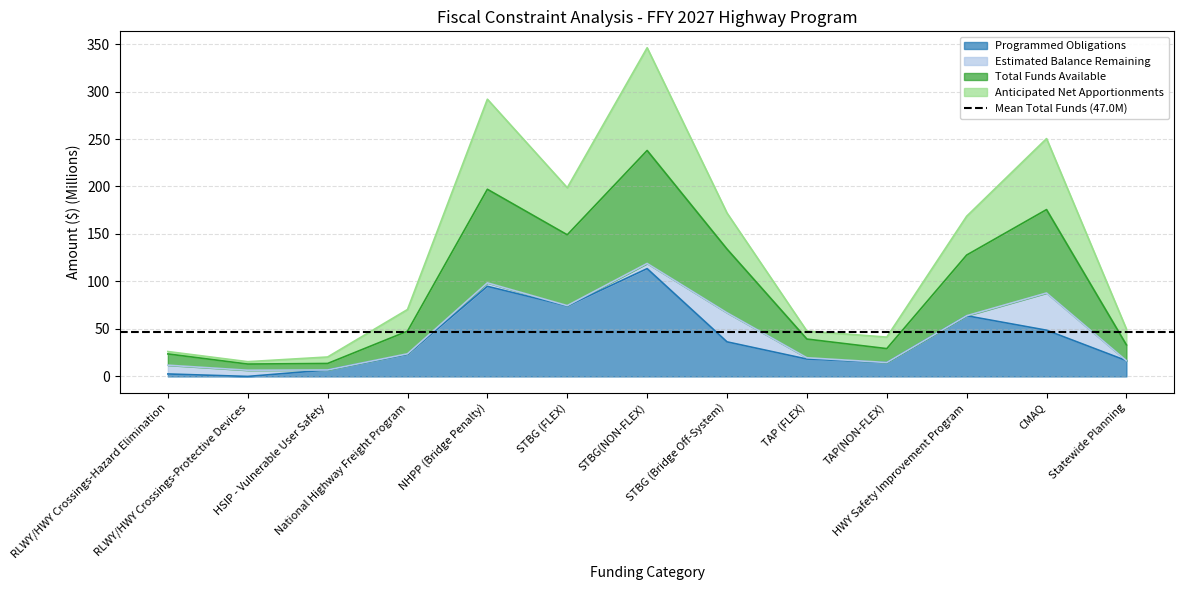

True or false: Programmed Obligations and Anticipated Net Apportionments cross at least once.

False